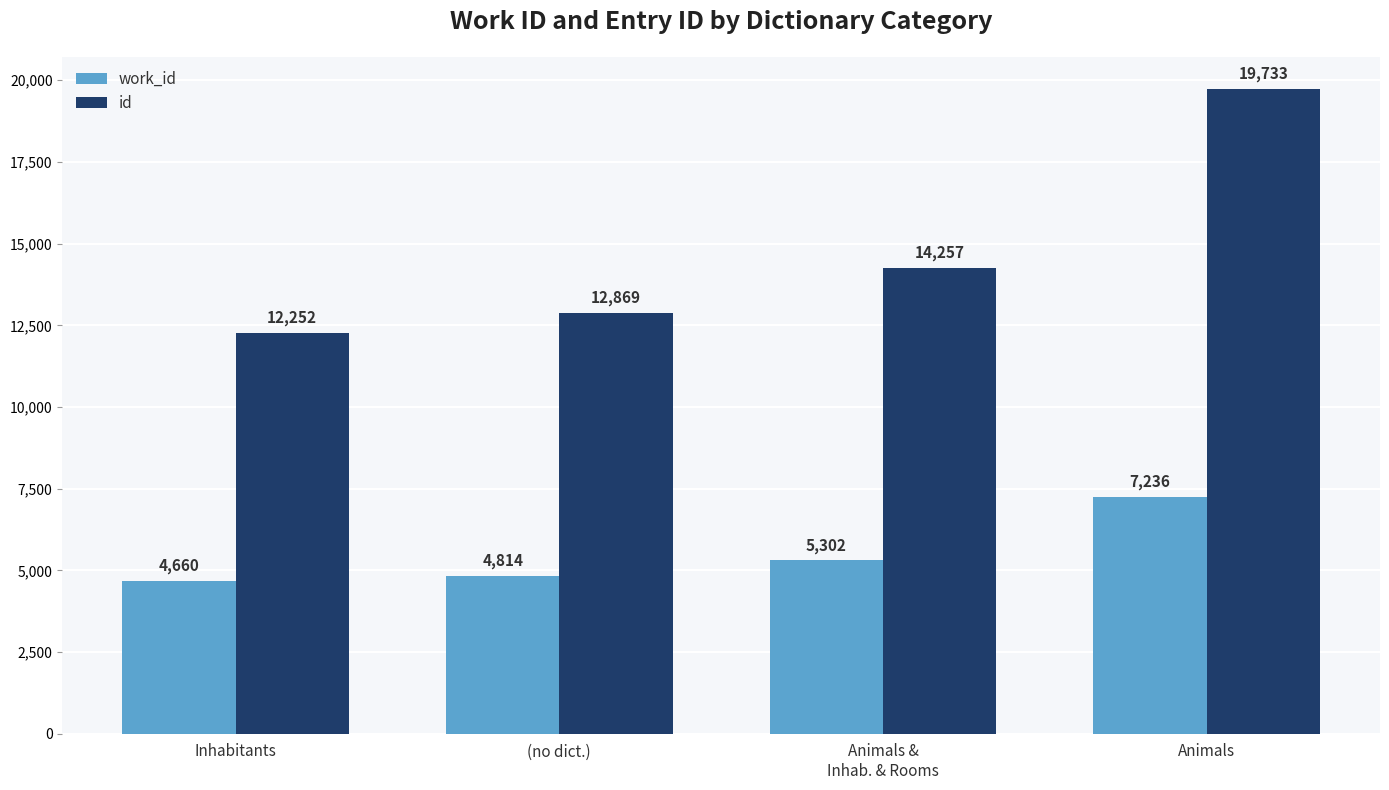

Which label corresponds to the smallest value in the chart?

Inhabitants